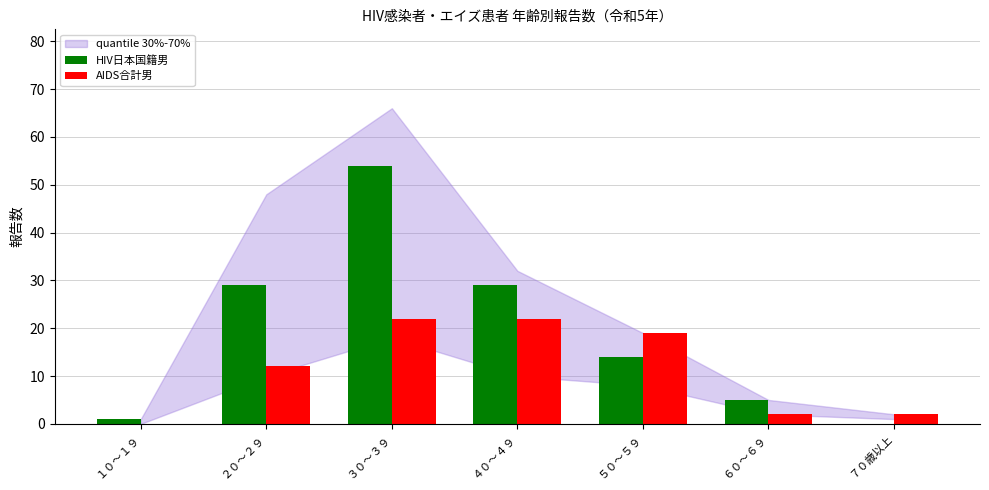

Is the value of HIV日本国籍男 at ６０～６９ greater than the value of AIDS合計男 at １０～１９?

Yes